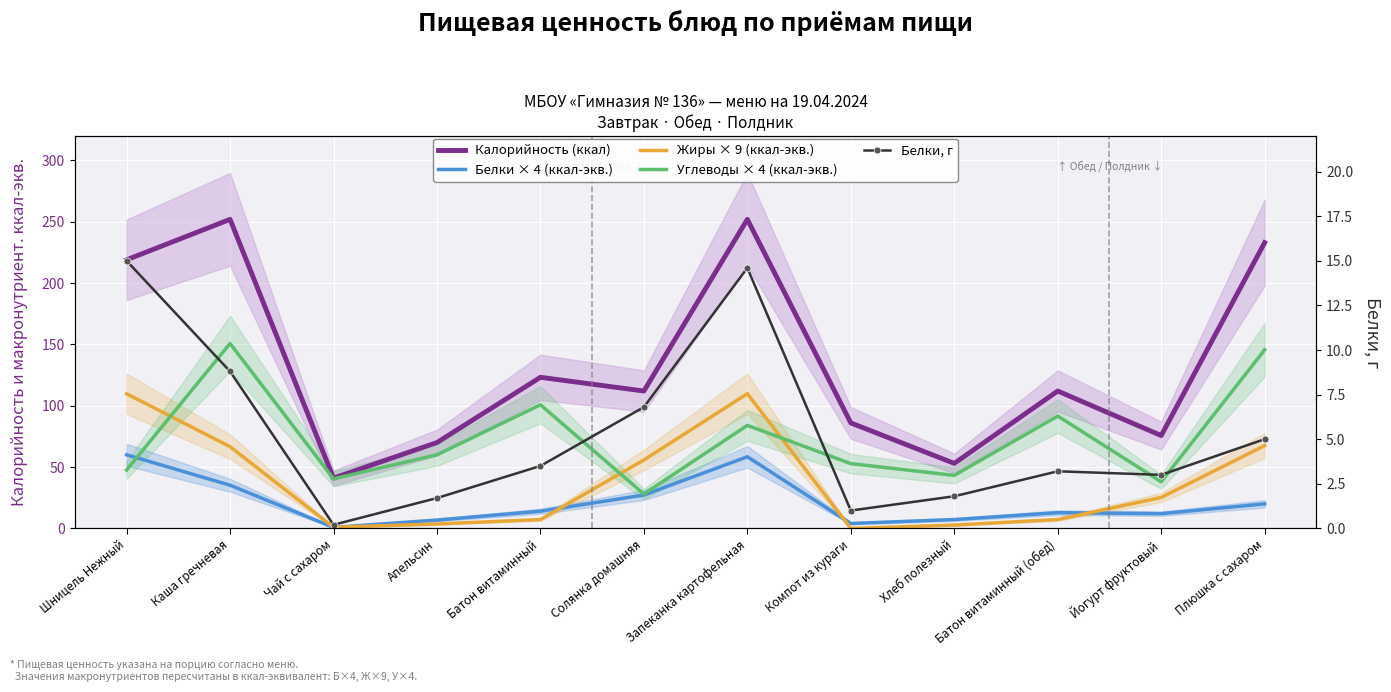

What is the label of the 9th point from the left?

Хлеб полезный